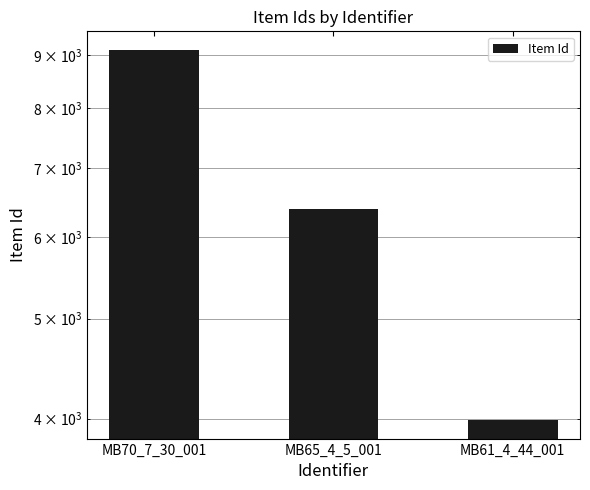

List the labels in order of value, smallest first.

MB61_4_44_001, MB65_4_5_001, MB70_7_30_001